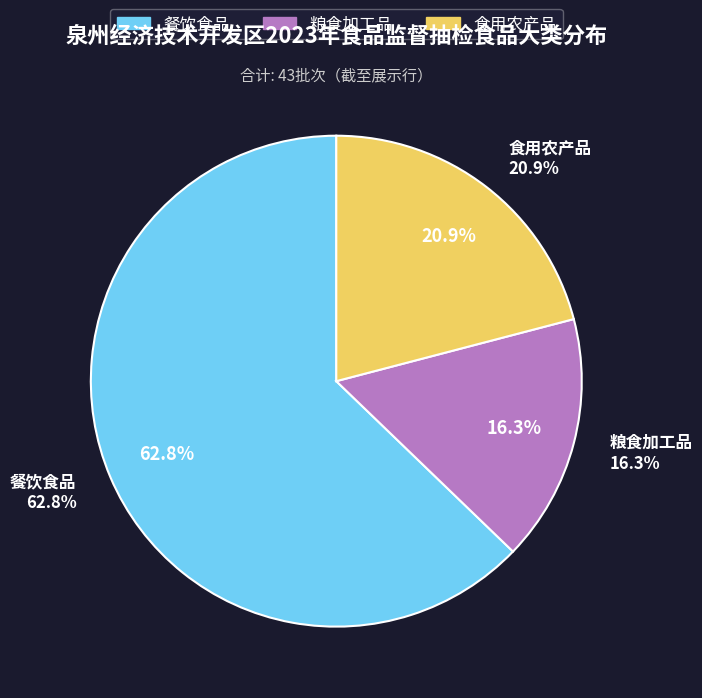

How many slices are in this pie chart?

3